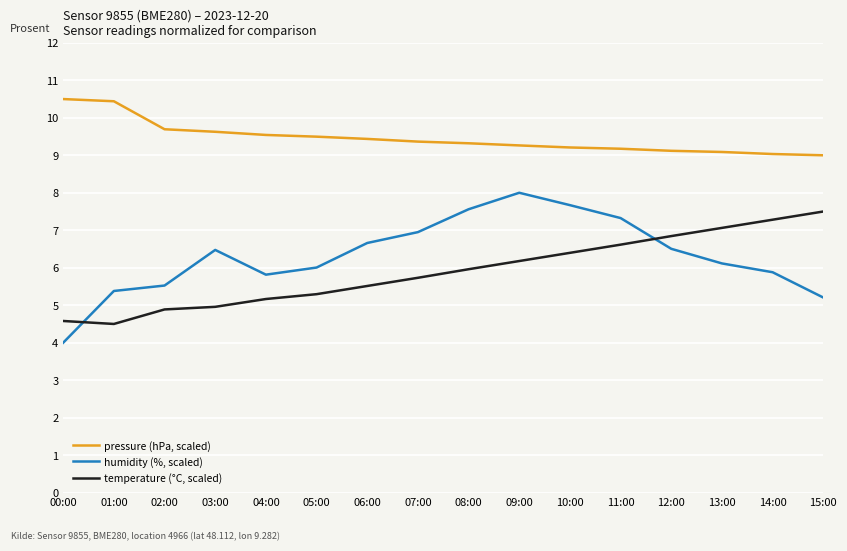

Is the value of temperature (°C, scaled) at 07:00 greater than the value of pressure (hPa, scaled) at 06:00?

No